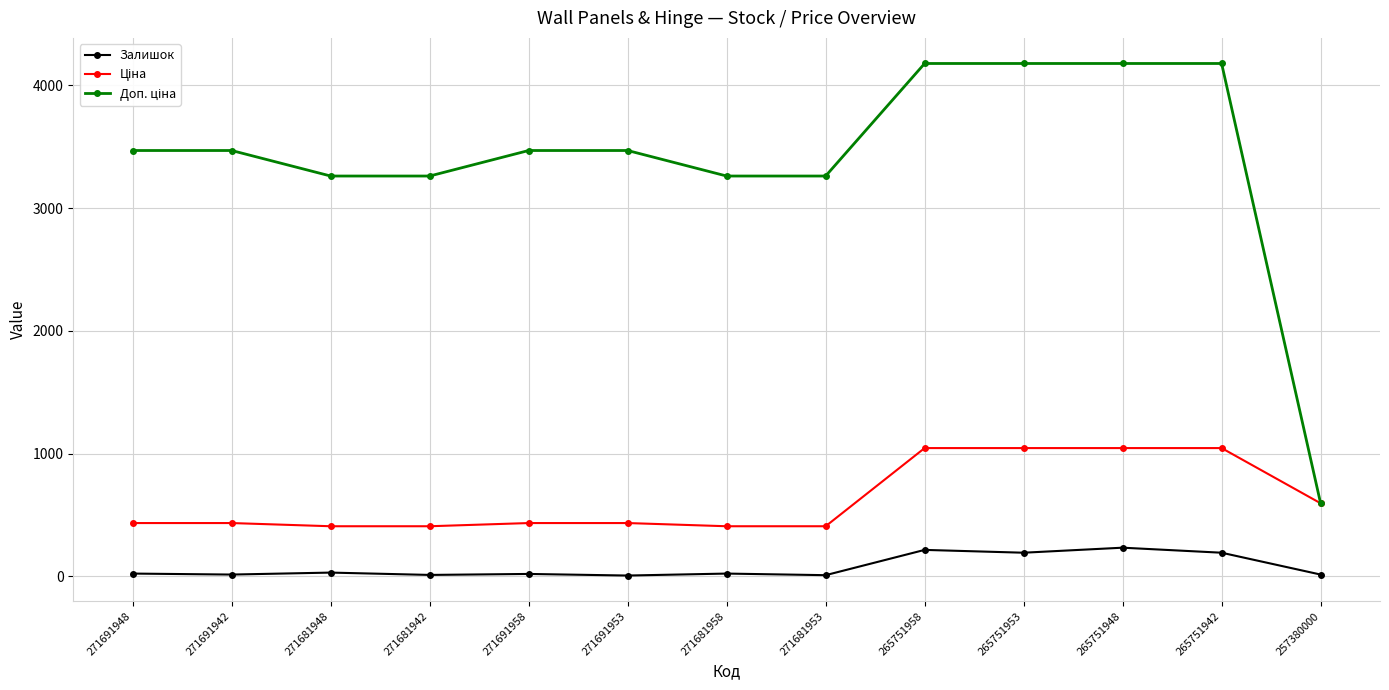

Is it true that Залишок equals 365.3 at 265751958?

False